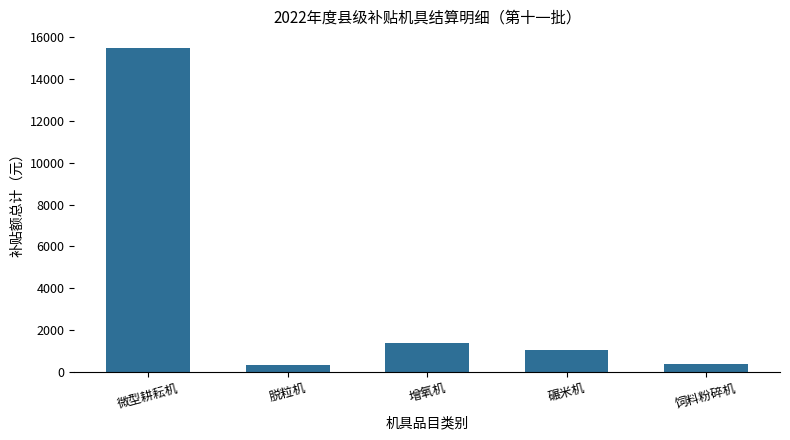

What is the ratio of the value at 增氧机 to the value at 微型耕耘机?

0.1